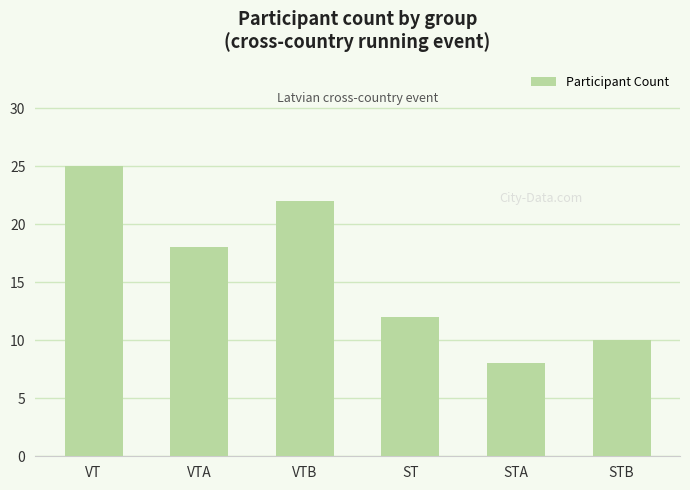

Reading right to left, list all the values displayed in this chart.

10	8	12	22	18	25